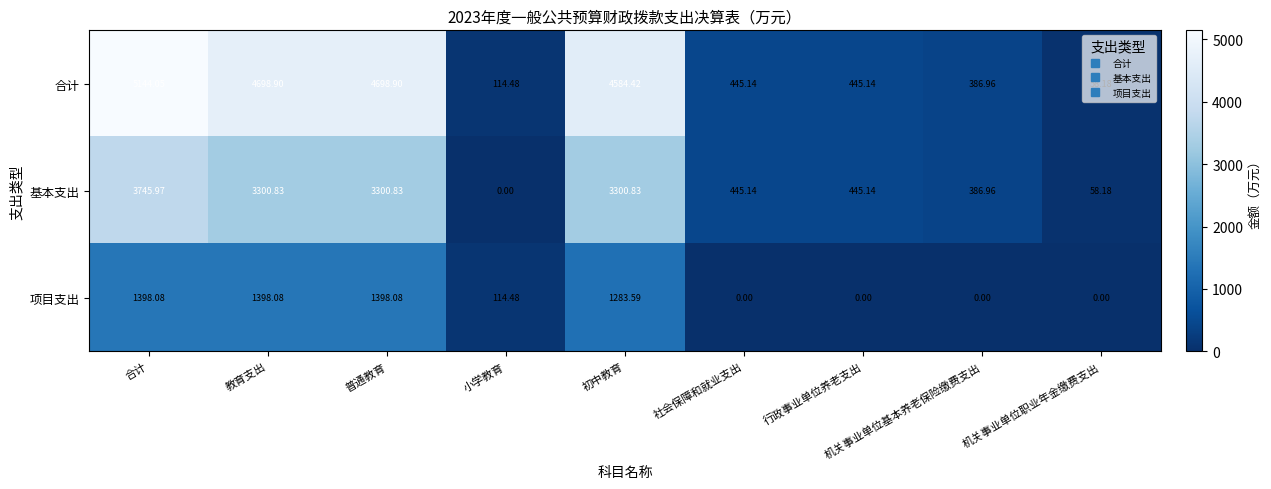

List the series in order of their overall mean, lowest first.

项目支出, 基本支出, 合计